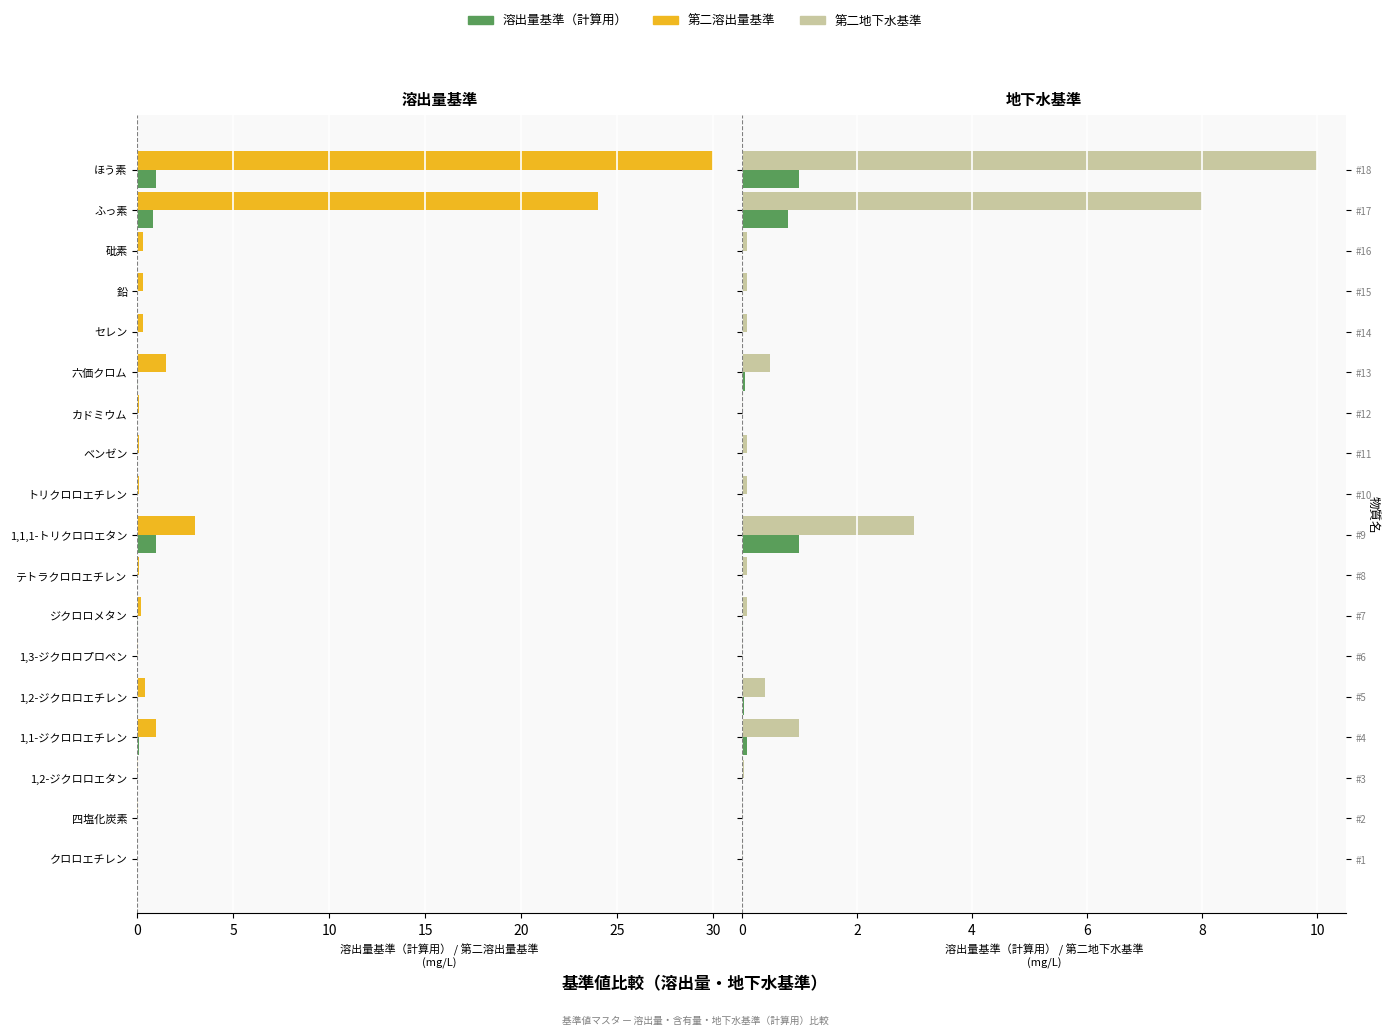

The 溶出量基準（計算用） series shows 0.0 at ジクロロメタン. True or false?

False